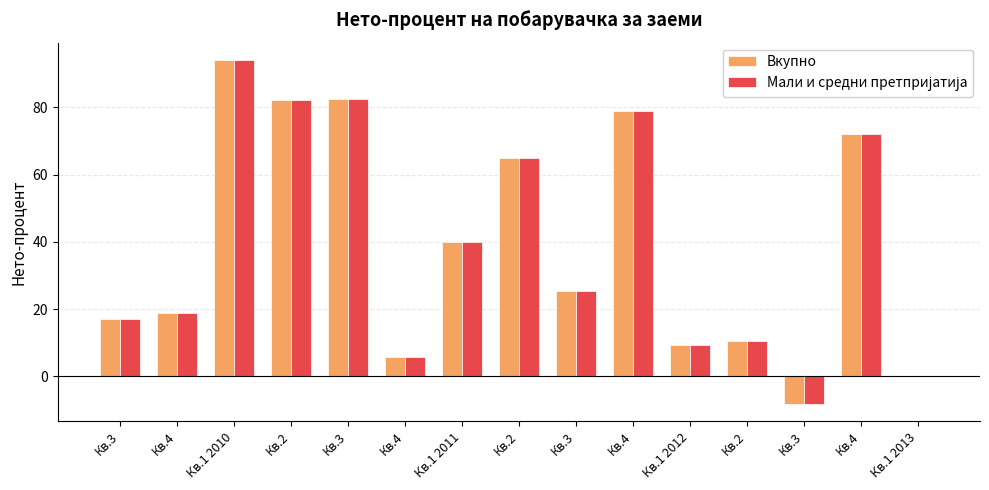

Count the number of categories in the chart.

15